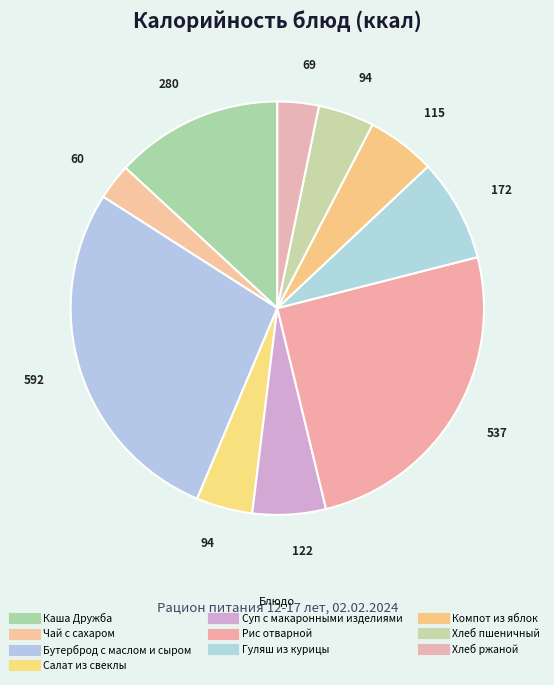

Do Хлеб ржаной and Суп с макаронными изделиями together represent more than half of the pie?

No